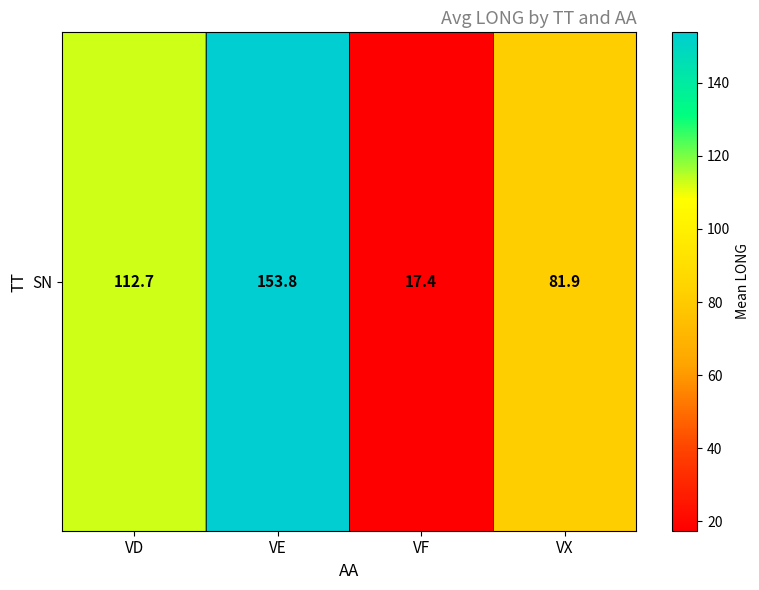

What is the ratio of the value at VD to the value at VX?

1.4